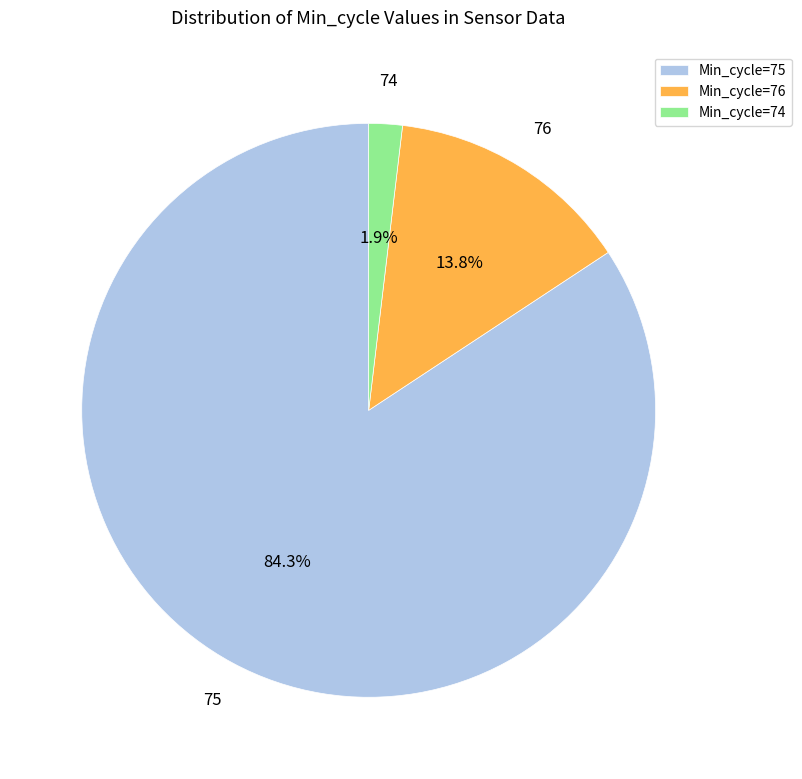

How many segments does this pie chart have?

3